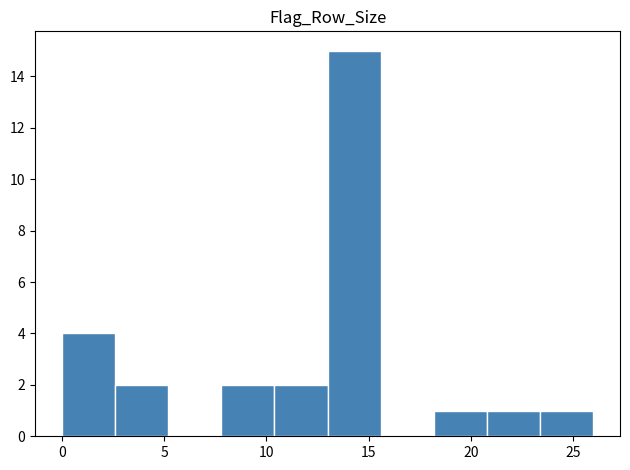

Over which range of the x-axis is the bar tallest?

13.0 to 15.6